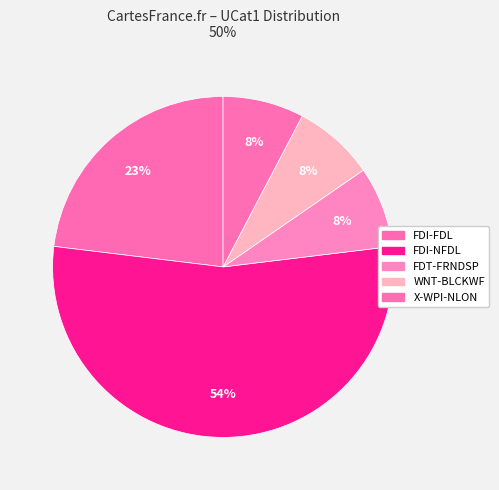

Is FDI-NFDL the majority of the pie?

Yes